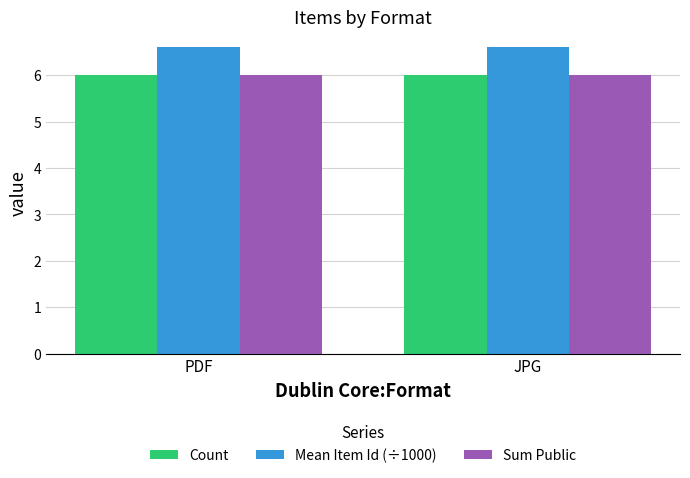

Reading left to right, extract all data points from this chart.

Count: 6.0	6.0
Mean Item Id (÷1000): 6.6	6.6
Sum Public: 6.0	6.0